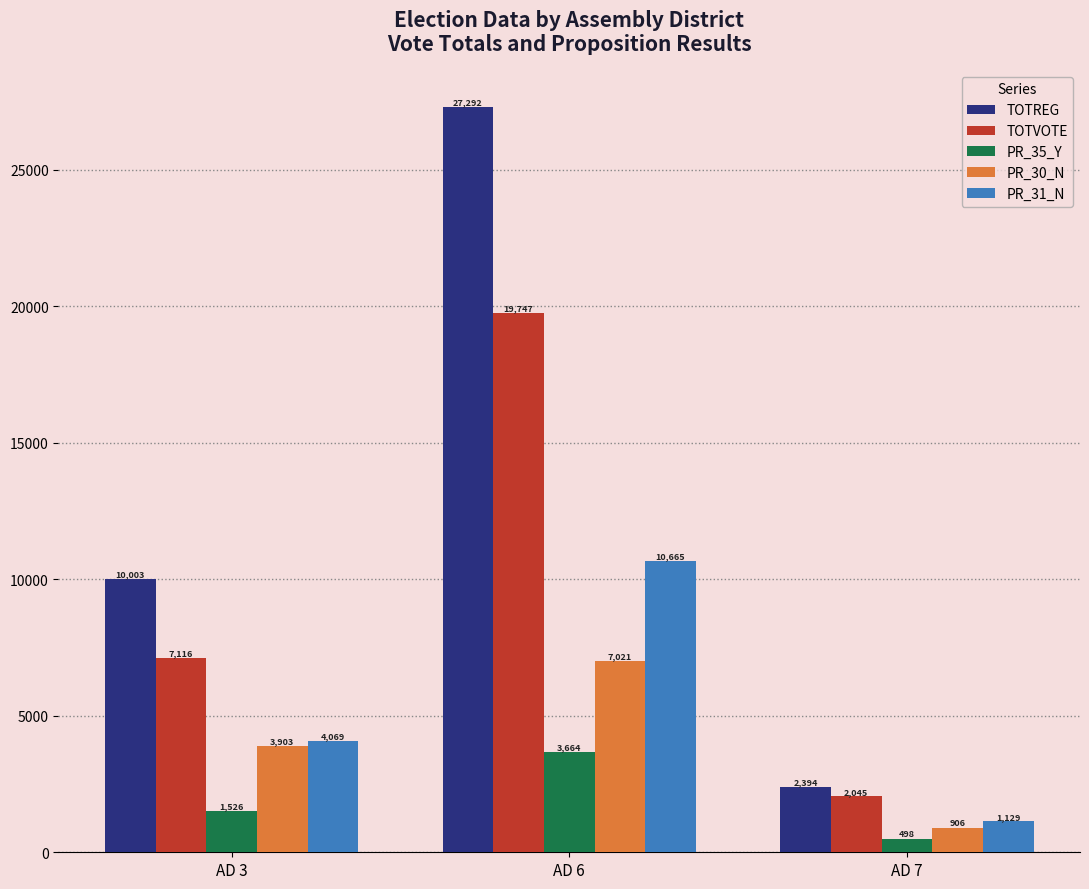

What is the smallest value displayed?

498